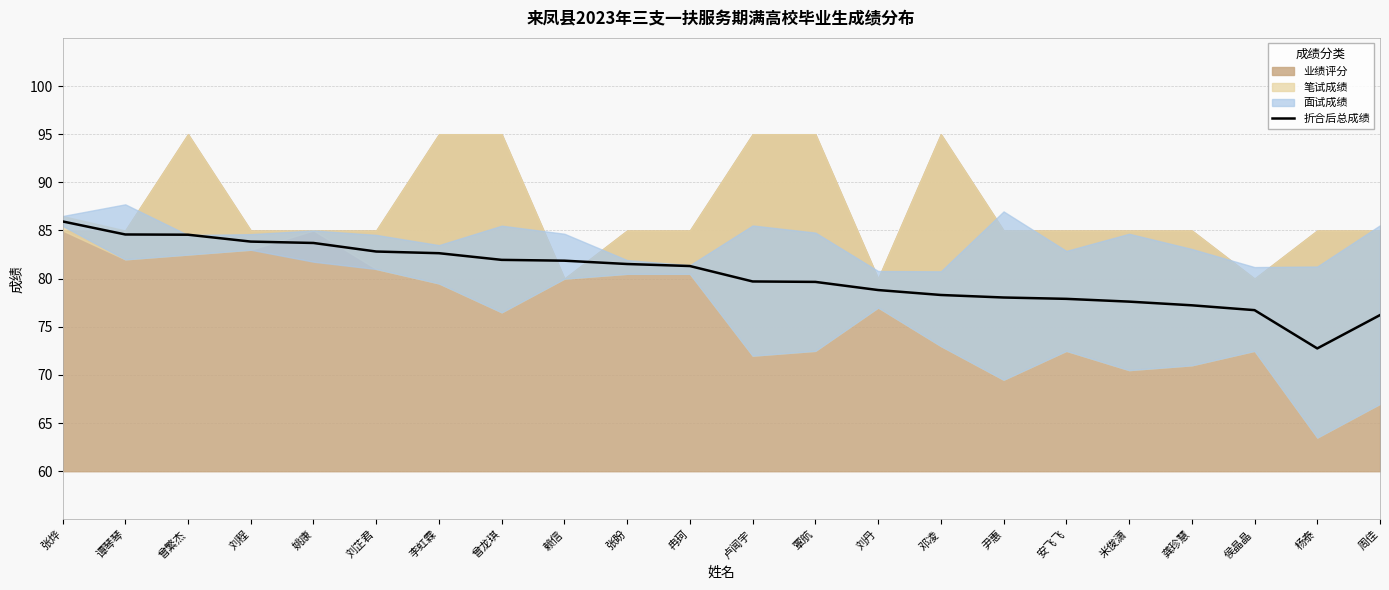

List the labels in order of value, smallest first.

杨泰, 周佳, 侯晶晶, 龚珍慧, 米俊潇, 安飞飞, 尹惠, 邓凌, 刘丹, 覃航, 卢闻宇, 冉珂, 张盼, 赖信, 曾龙琪, 李虹霖, 刘芷君, 姚康, 刘程, 曾繁杰, 谭琴琴, 张烨